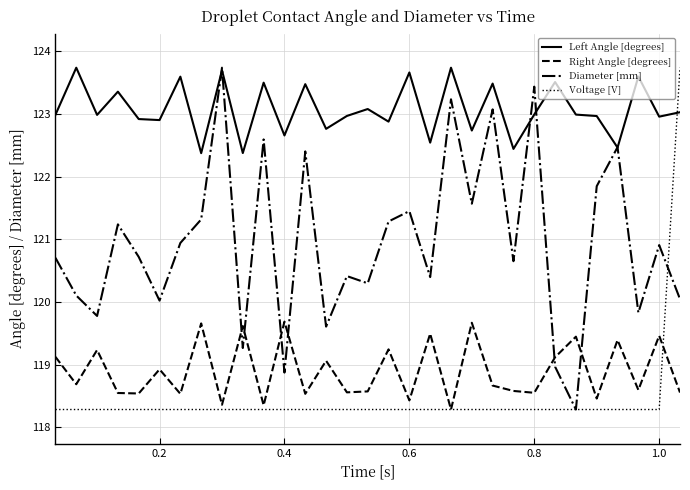

What is the minimum value for Diameter [mm]?

118.3